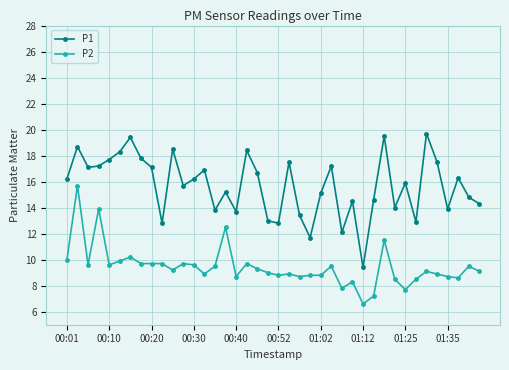

Count the number of categories in the chart.

40